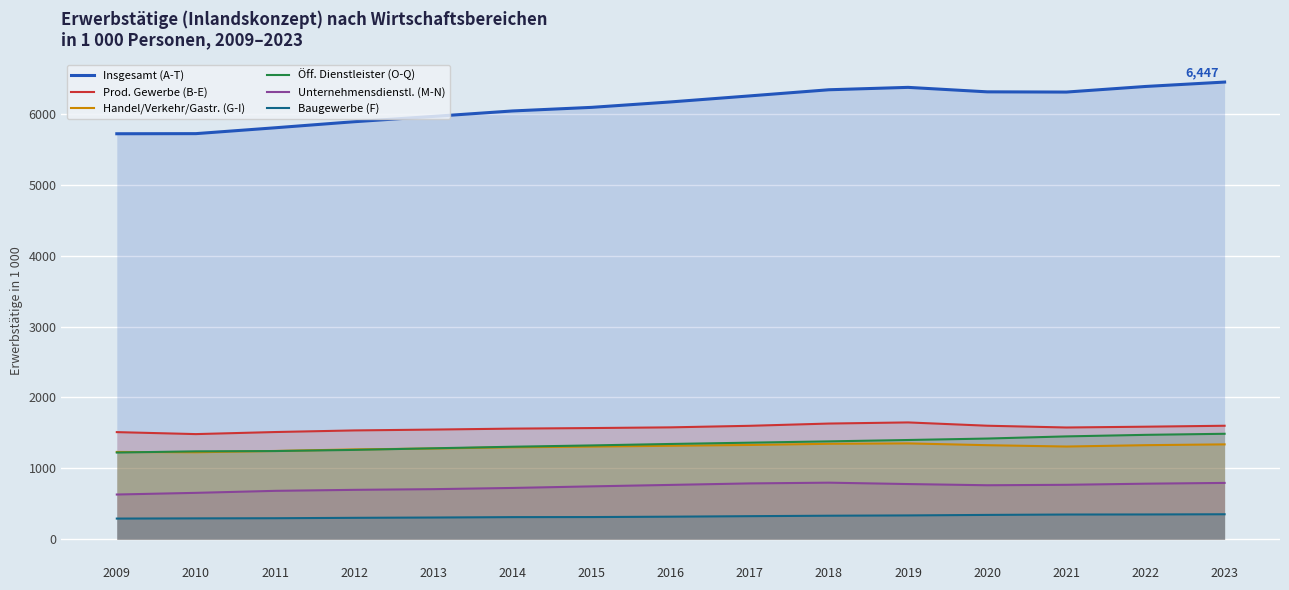

How many distinct data groups are displayed?

6